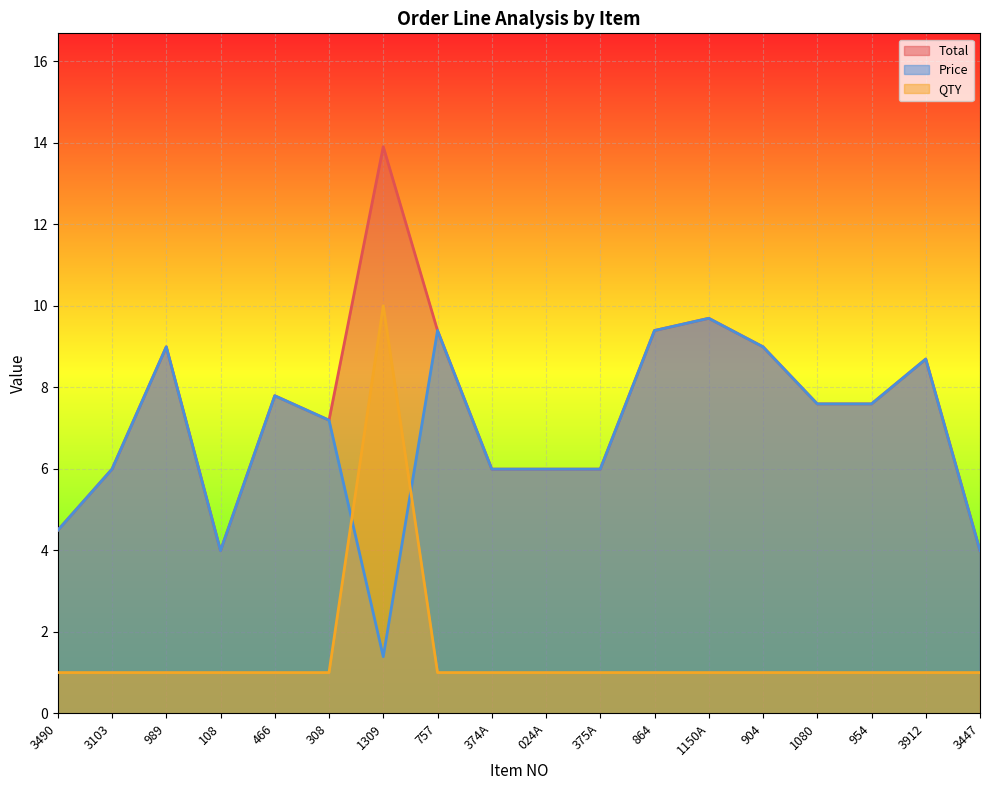

What is the difference between the Total values at 3103 and 1309?

7.9